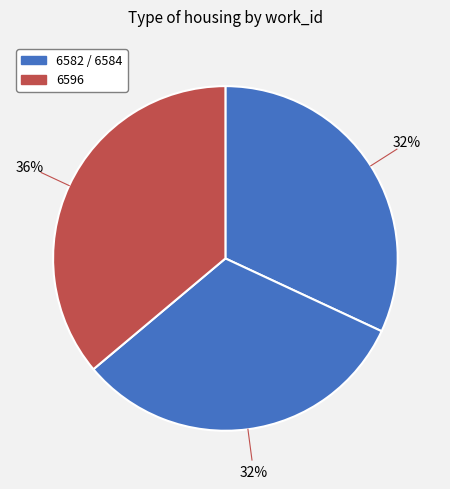

Rank the categories by value from highest to lowest.

6596, 6584, 6582